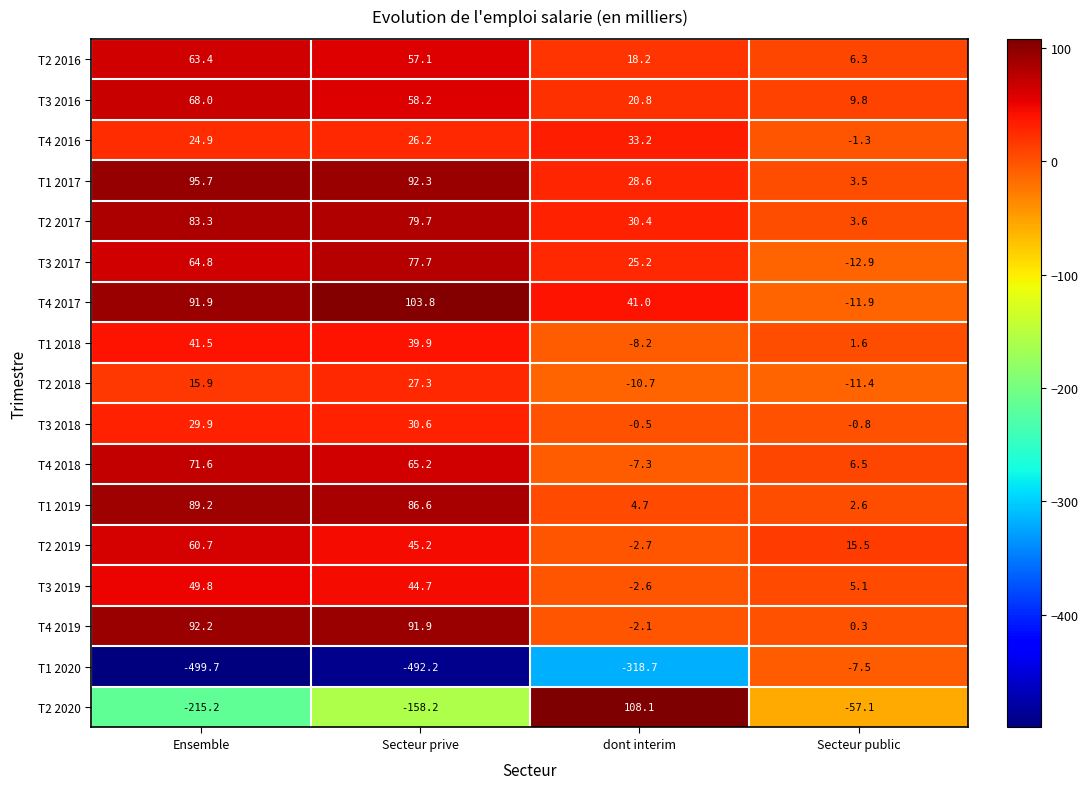

What is the spread (max minus min) of values at dont interim?

426.8